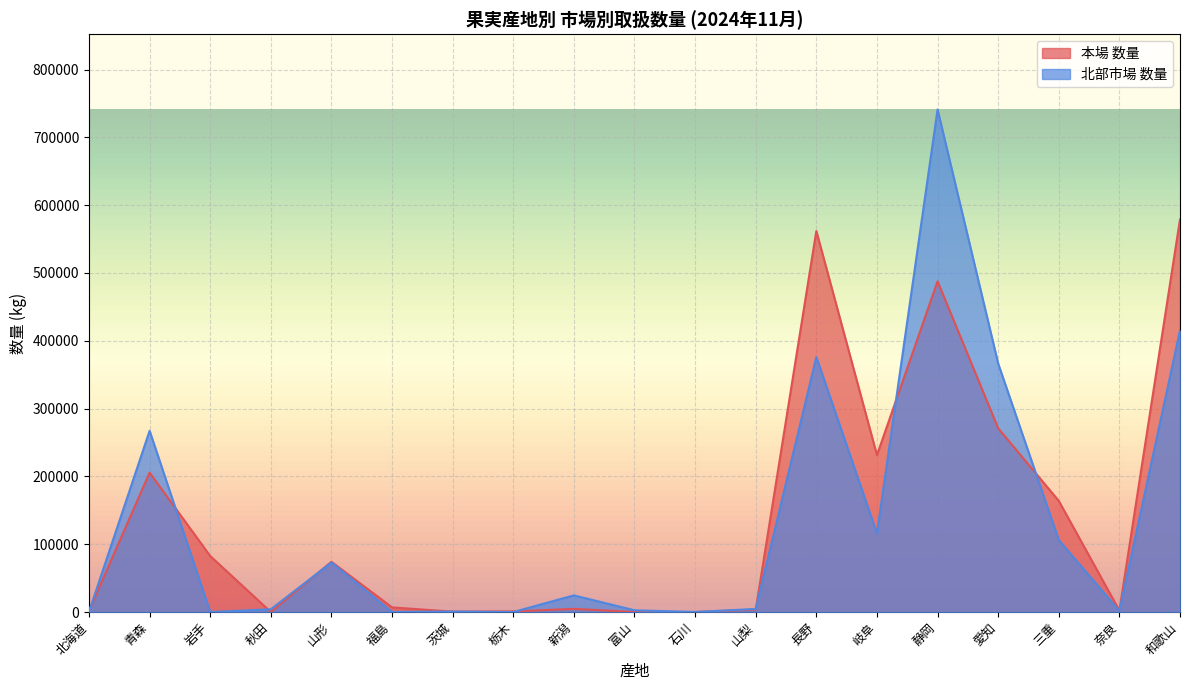

What is the difference between the maximum and minimum values in the 北部市場 数量 series?

740989